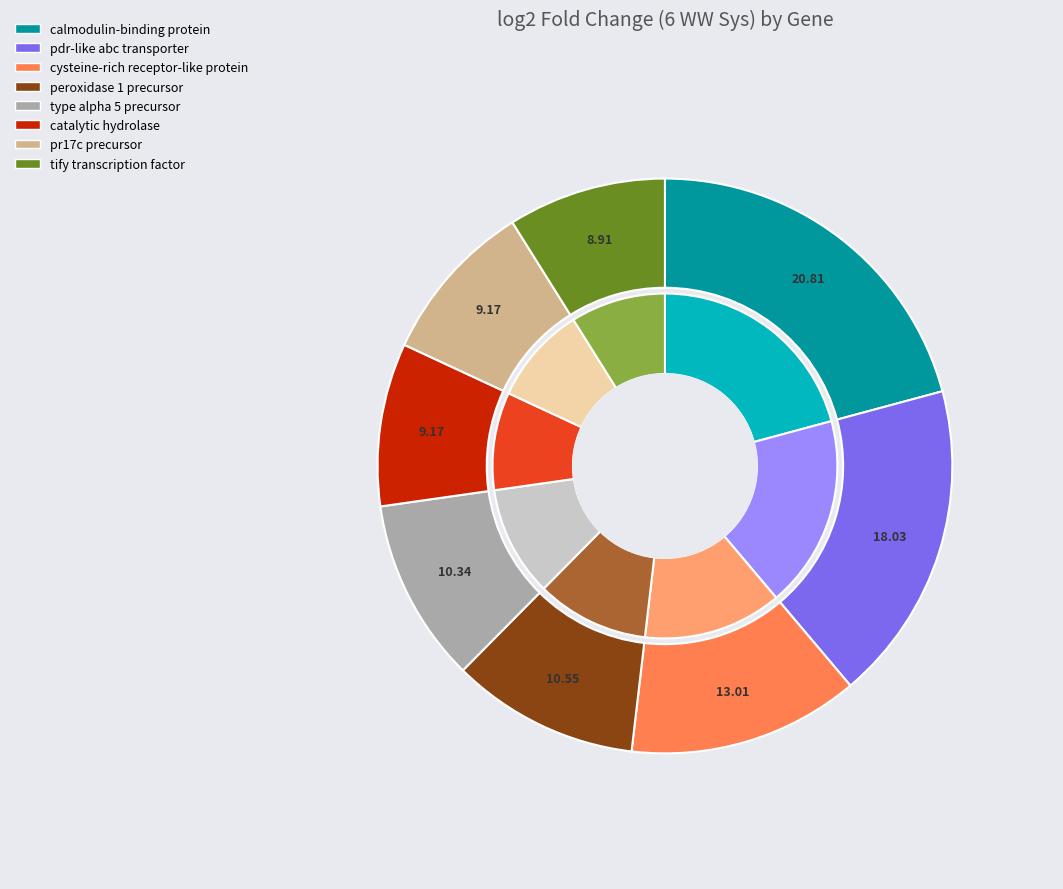

Does GRMZM2G150674 represent more than half of the total?

No